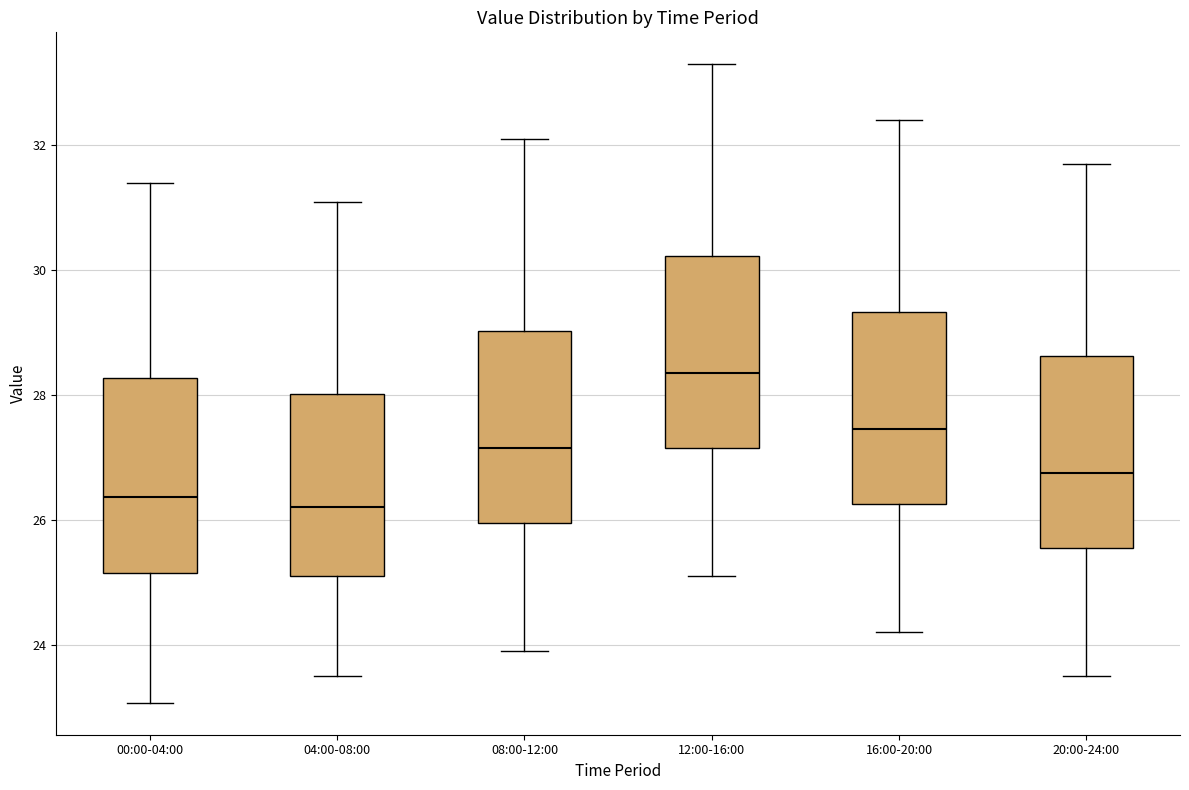

Reading left to right, read every box against the y-axis: the position of its median line, the range the box covers, and the ends of its whiskers. The values are not printed on the chart, so give them approximately, as read against the axis.

00:00-04:00: median 26.4, box 25.2 to 28.2, whiskers 23.0 to 31.4
04:00-08:00: median 26.2, box 25.2 to 28.0, whiskers 23.6 to 31.2
08:00-12:00: median 27.2, box 26.0 to 29.0, whiskers 24.0 to 32.2
12:00-16:00: median 28.4, box 27.2 to 30.2, whiskers 25.2 to 33.4
16:00-20:00: median 27.4, box 26.2 to 29.4, whiskers 24.2 to 32.4
20:00-24:00: median 26.8, box 25.6 to 28.6, whiskers 23.6 to 31.8